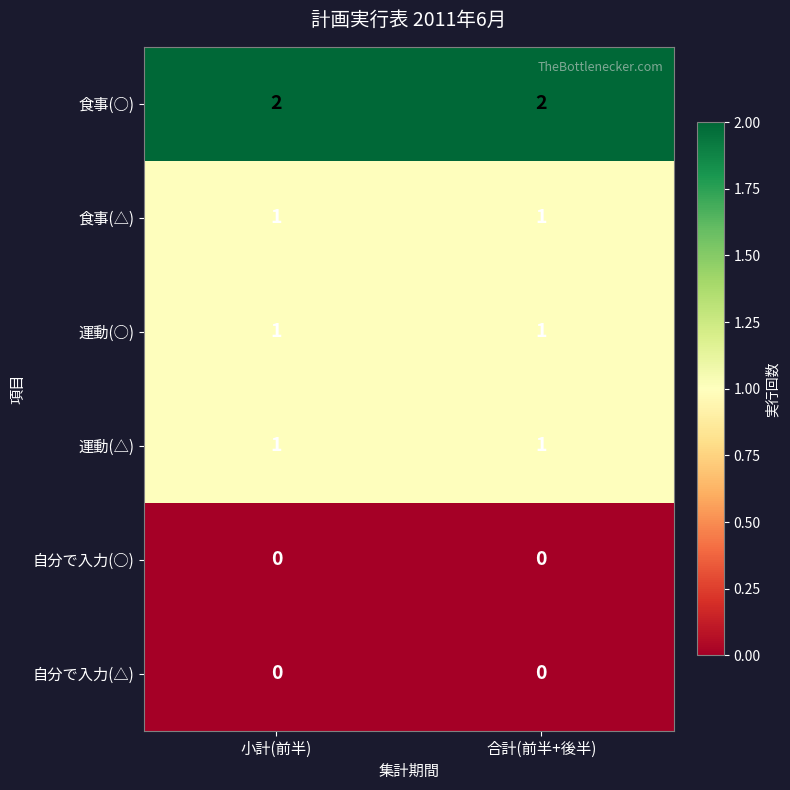

What is the total value across all series at 合計(前半+後半)?

5